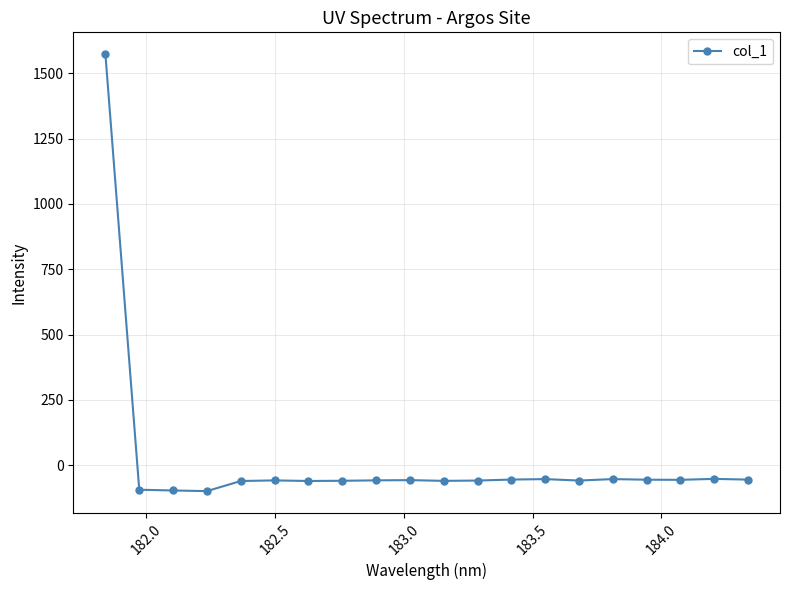

What is the sum of all values?

363.8